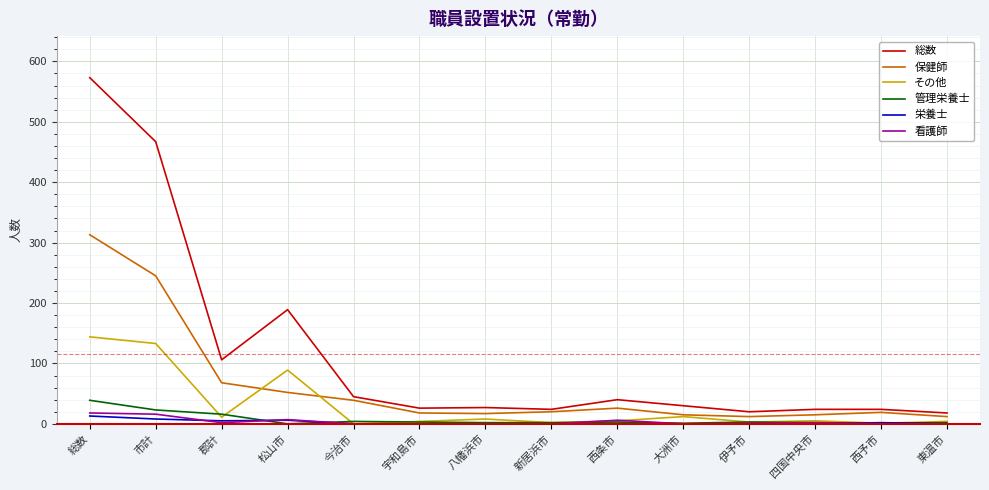

At which label is 総数 closest to 295?

松山市